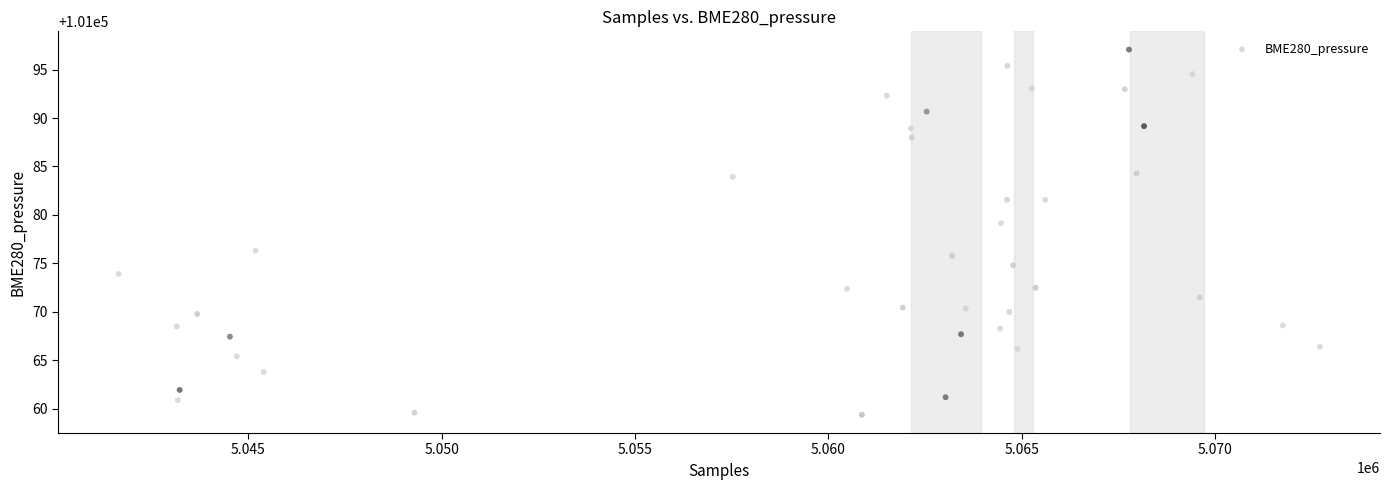

What is the range of Y values (max minus min)?

37.7